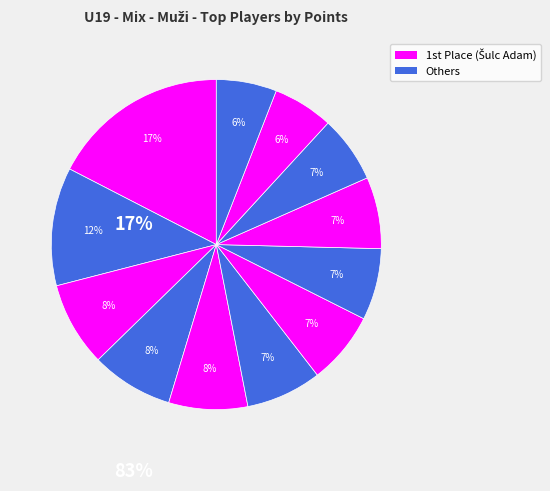

To the nearest percent, what is the average slice percentage?

8%